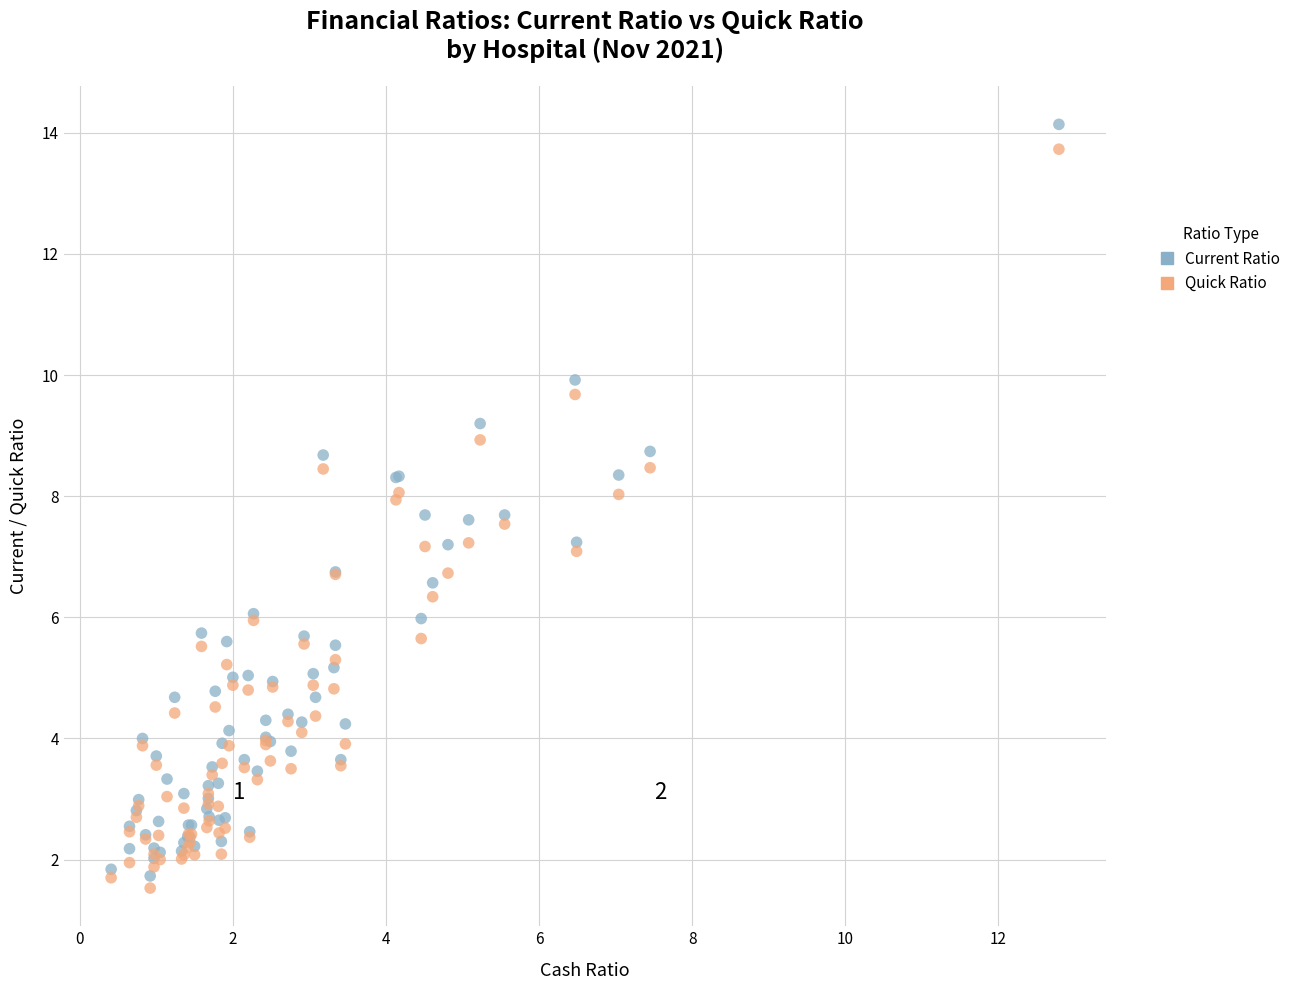

Which series has the largest Y range (max minus min)?

Current Ratio